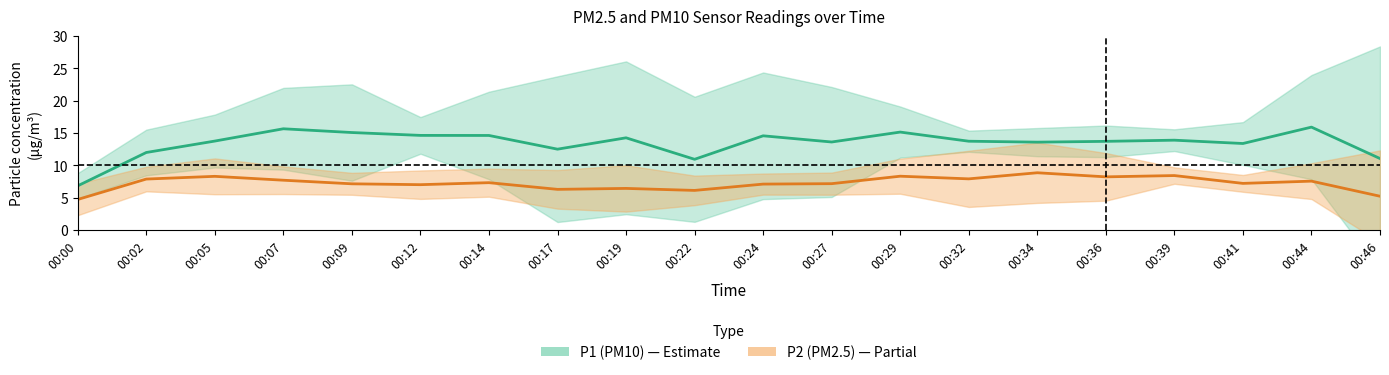

Which category has the lowest value in the P1 (PM10) series?

00:00